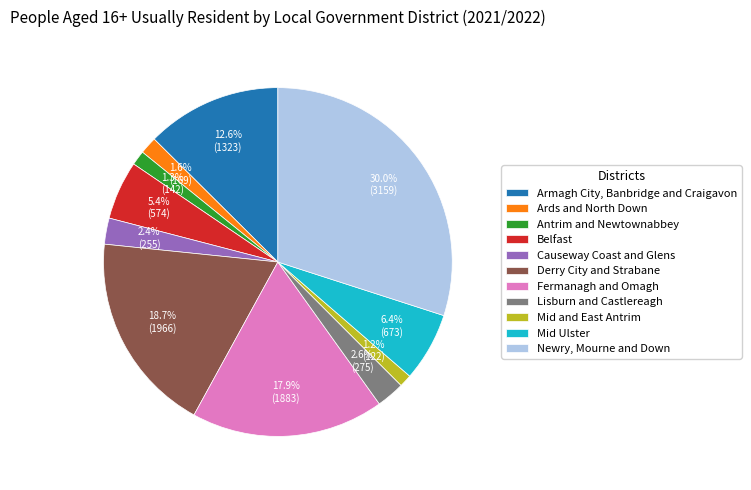

Do Derry City and Strabane and Mid and East Antrim together represent more than half of the pie?

No